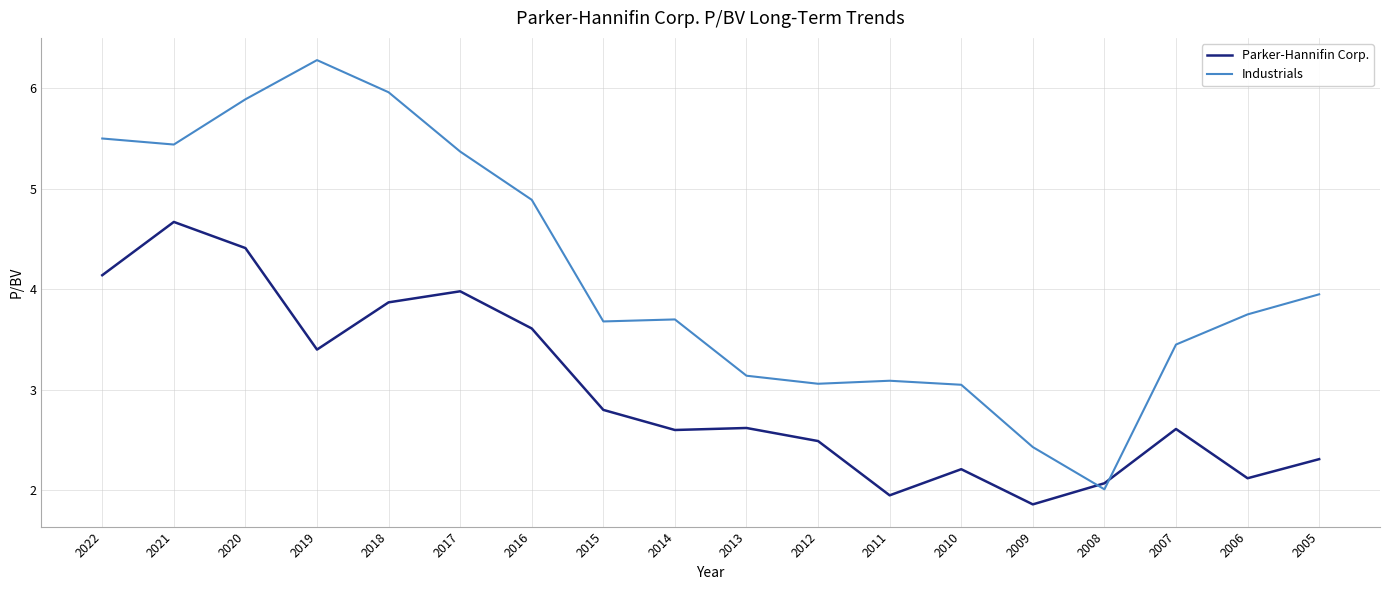

Does the chart display data point markers on the line(s)?

No